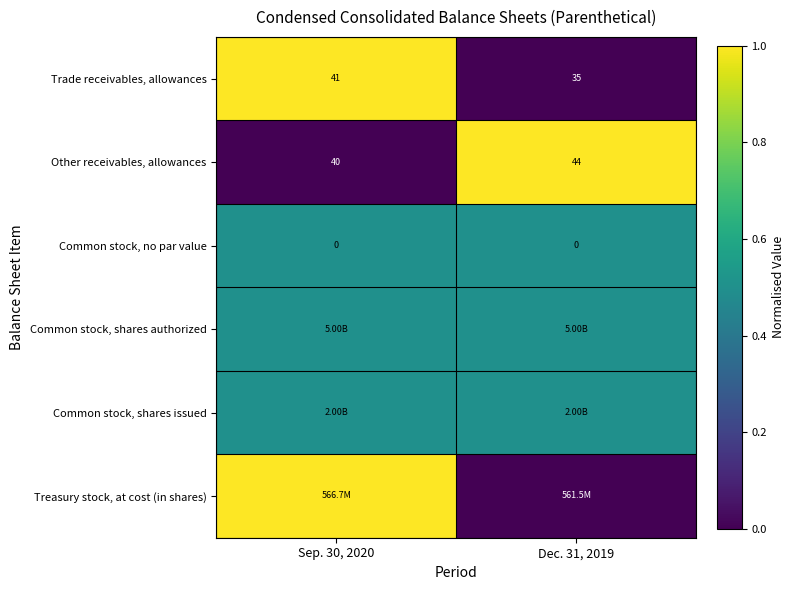

List the labels in order of Other receivables, allowances value, largest first.

Dec. 31, 2019, Sep. 30, 2020